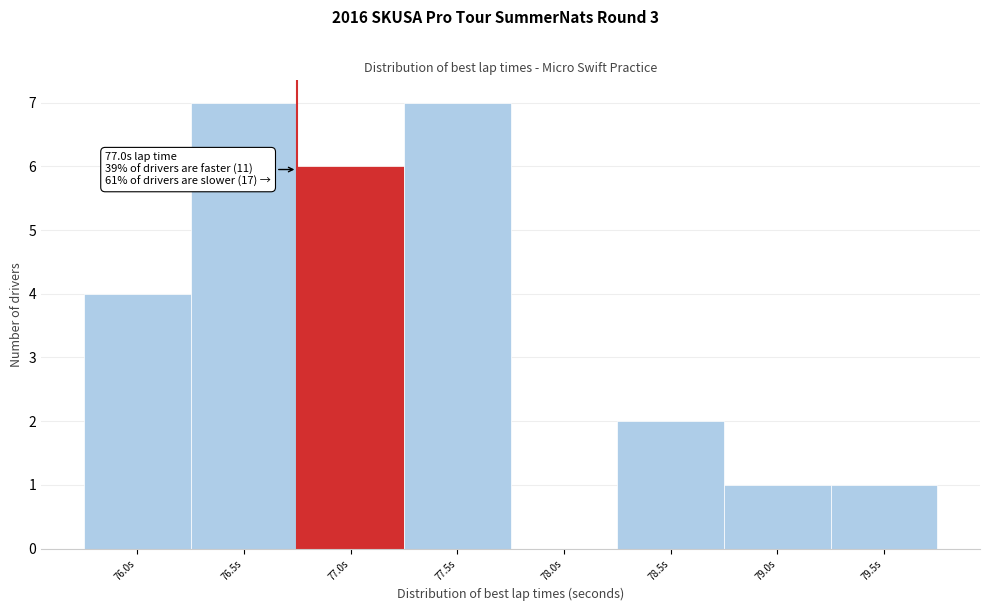

Reading right to left, transcribe all the data shown in this chart.

79.5s=1	79.0s=1	78.5s=2	78.0s=0	77.5s=7	77.0s=6	76.5s=7	76.0s=4